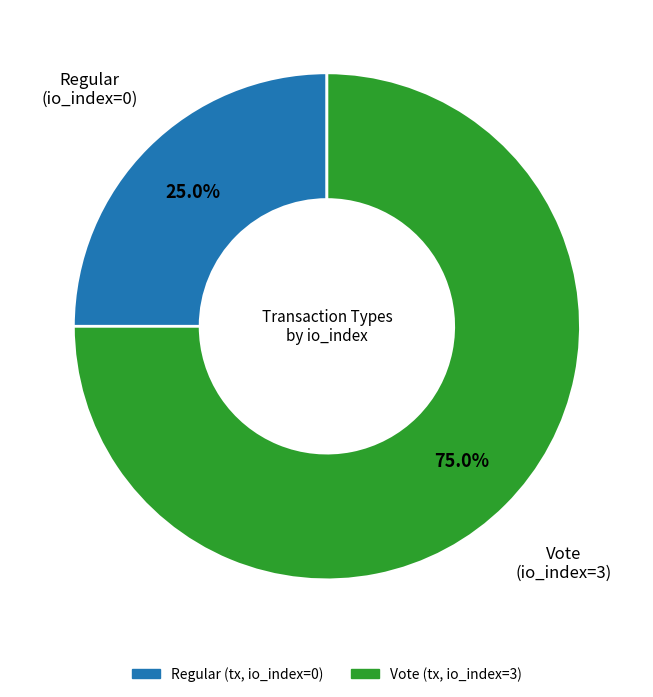

To the nearest percent, what is the difference between the largest and smallest slice percentages?

50%